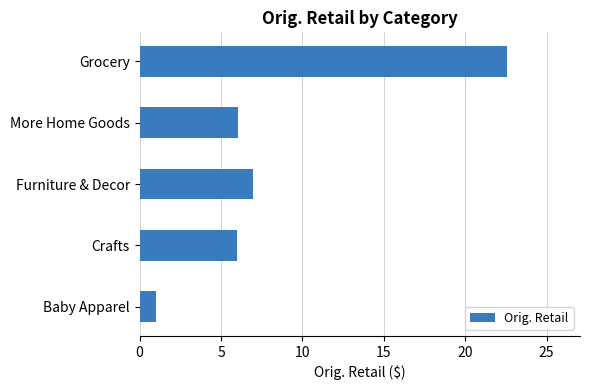

Reading bottom to top, what are all the values shown in this chart?

Baby Apparel=1.0	Crafts=6.0	Furniture & Decor=7.0	More Home Goods=6.0	Grocery=22.5